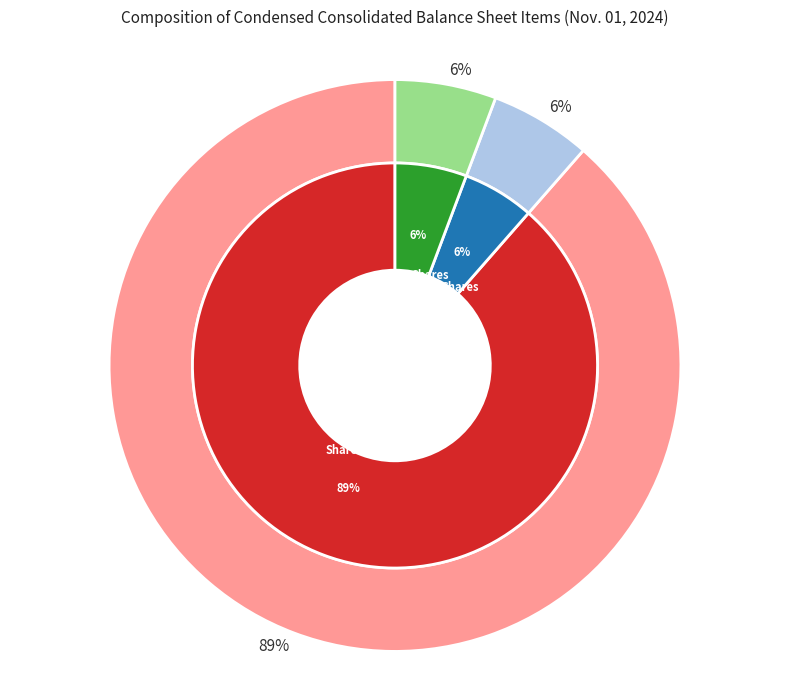

To the nearest percent, what percentage of the pie is Common stock, shares authorized?

89%